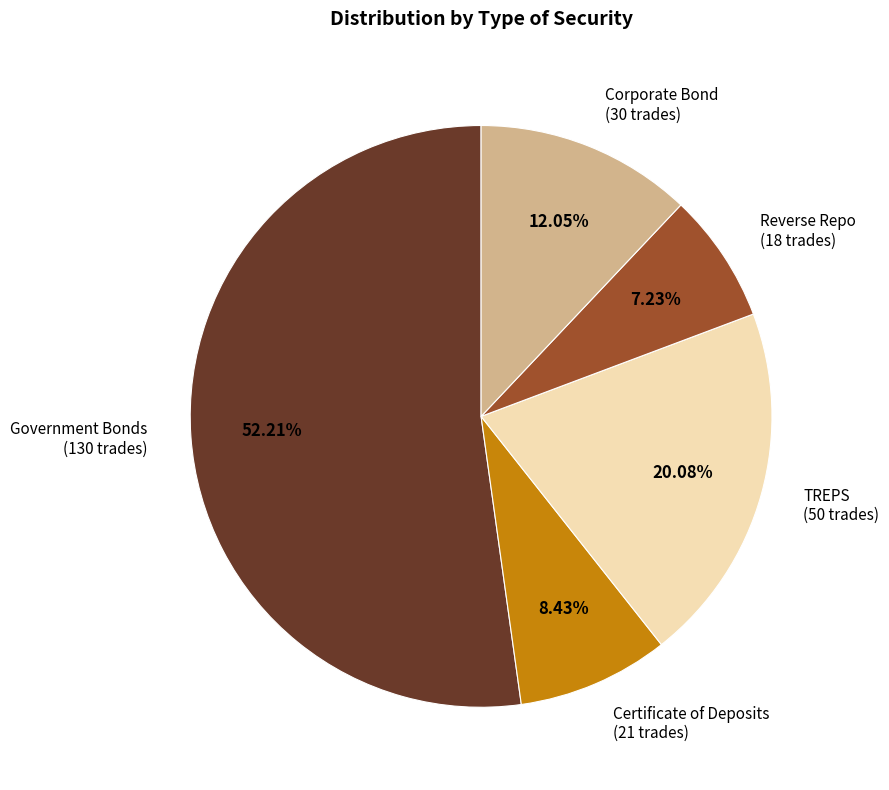

The Reverse Repo slice represents 1% of the pie. True or false?

False